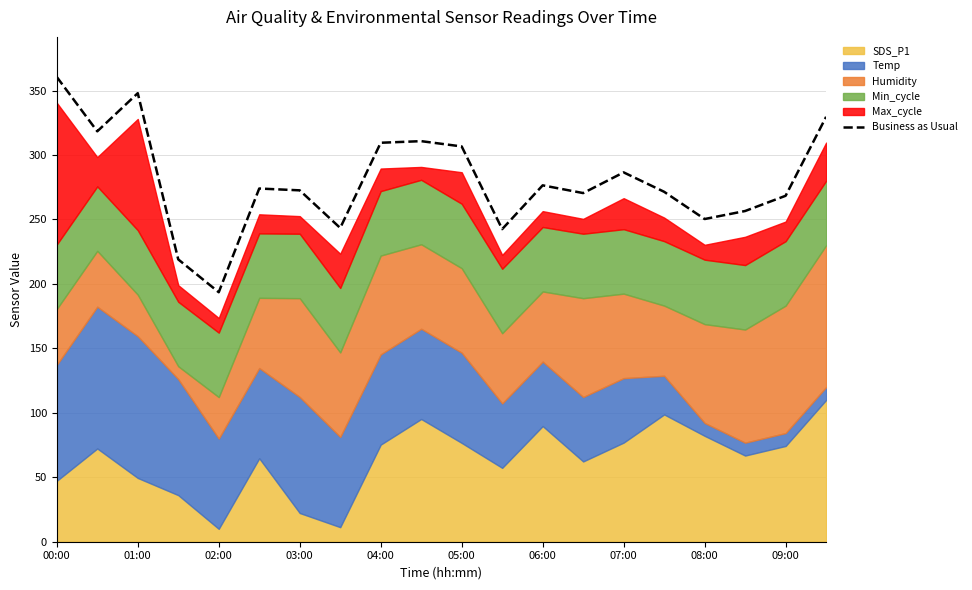

How many lines are shown in the chart?

1